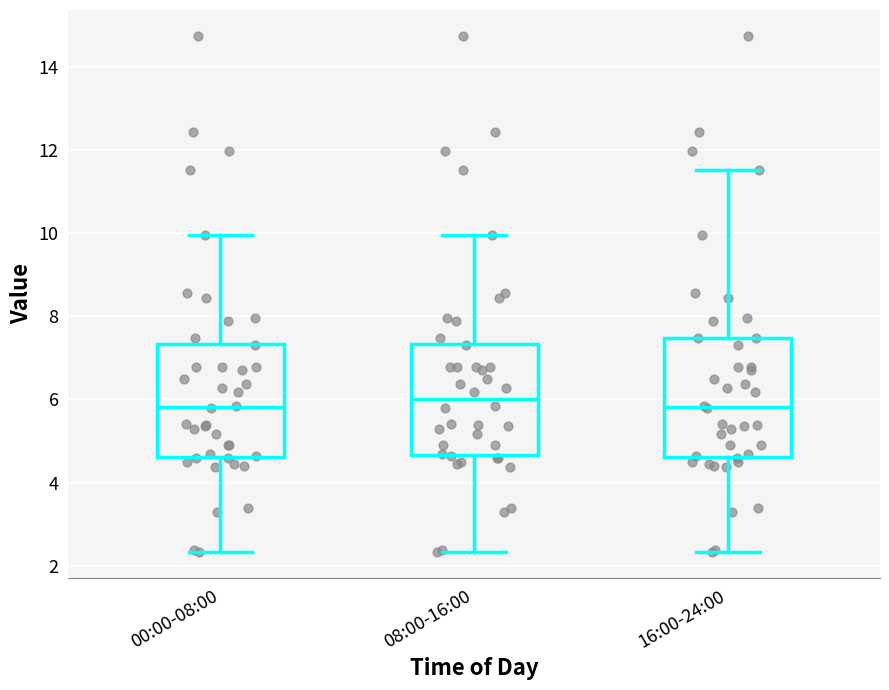

Where does the upper whisker of the box for 16:00-24:00 end on the y-axis? The values are not printed on the chart, so give them approximately, as read against the axis.

11.6